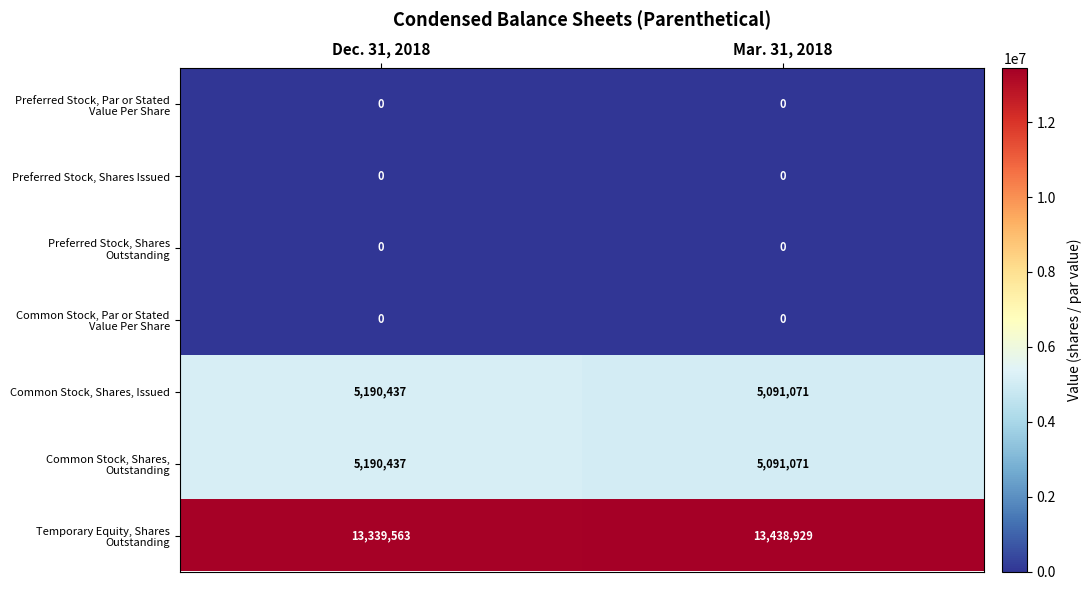

What is the average value of the Common Stock, Shares, Issued series?

5140754